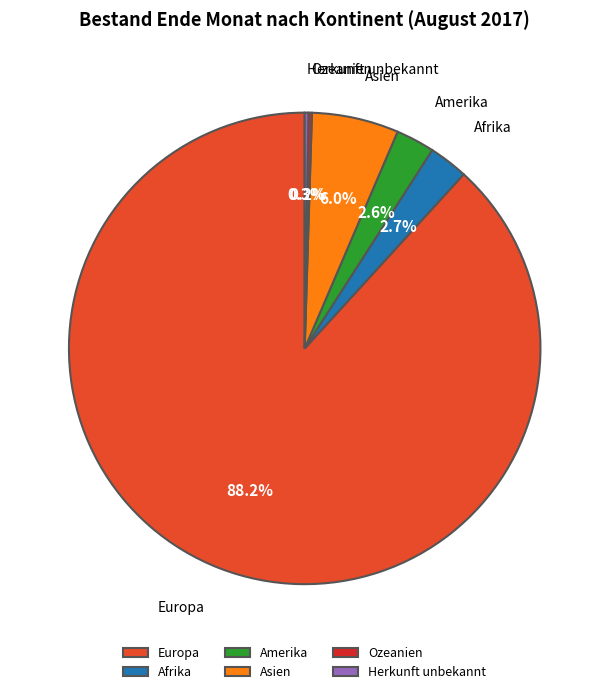

Does Afrika account for over 50% of the chart?

No